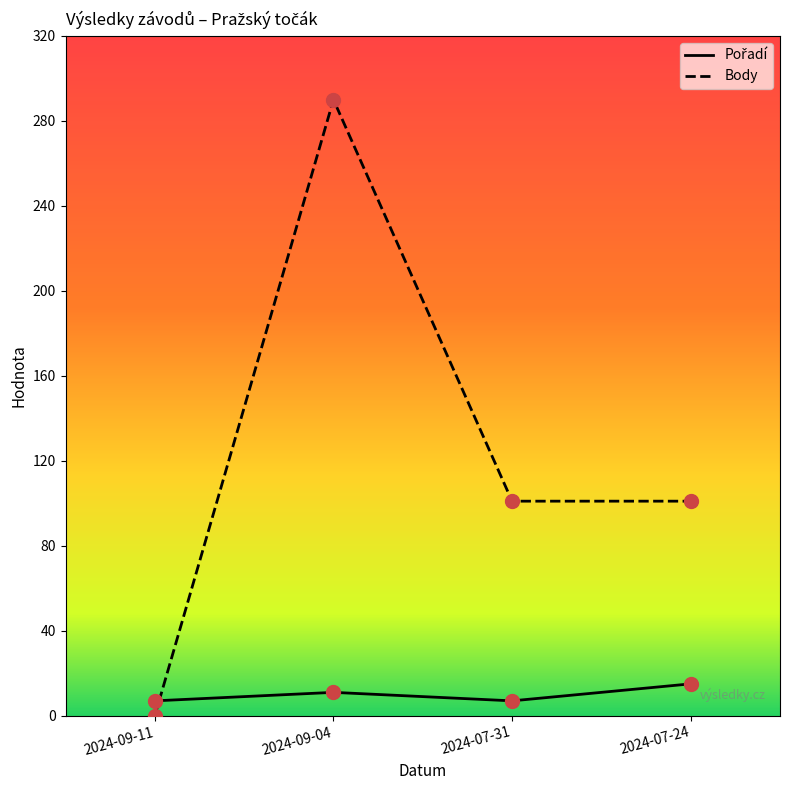

True or false: Pořadí has a value of 12 at 2024-09-11.

False